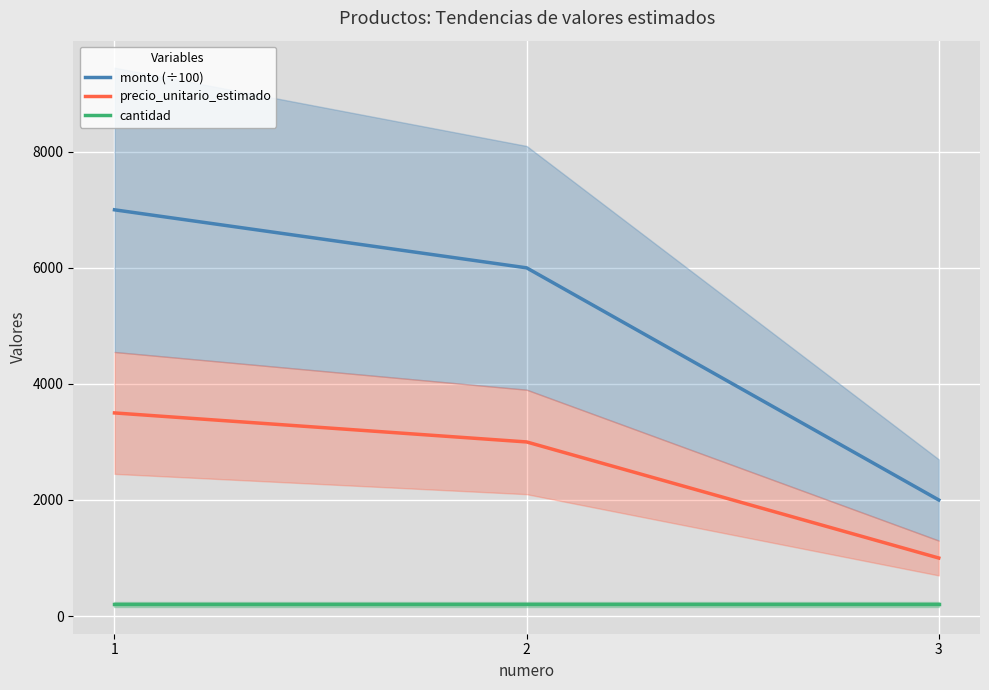

What is the difference between the second highest and minimum values in the precio_unitario_estimado series?

2000